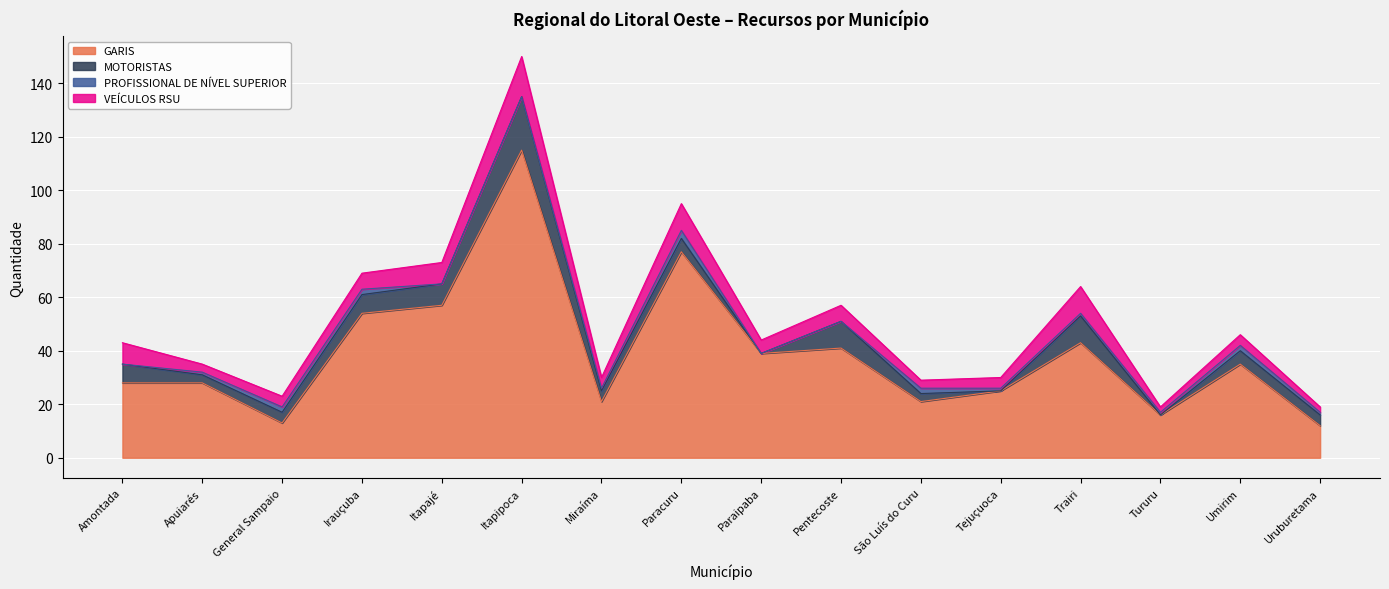

Where is the first local maximum for MOTORISTAS?

Itapipoca